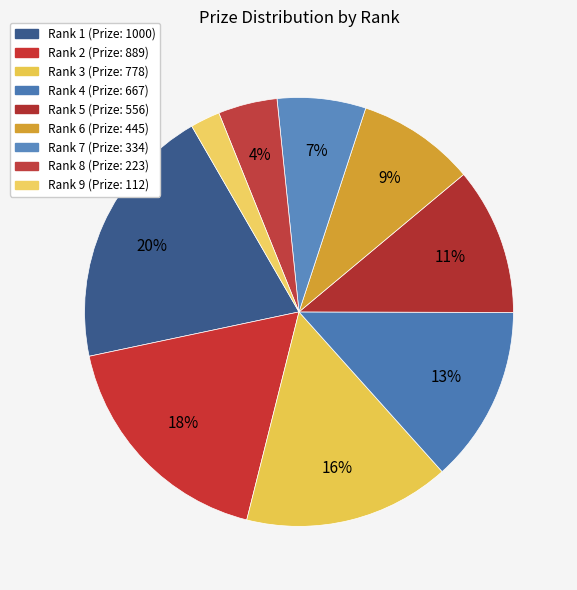

What is the ratio of the value at Rank 3 to the value at Rank 1?

0.8